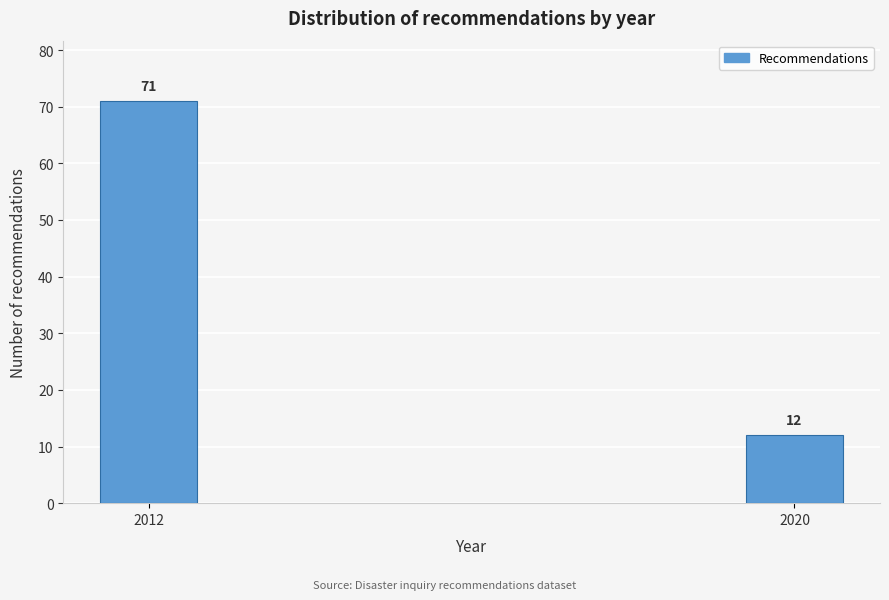

Reading left to right, list all the values displayed in this chart.

2012=71	2020=12